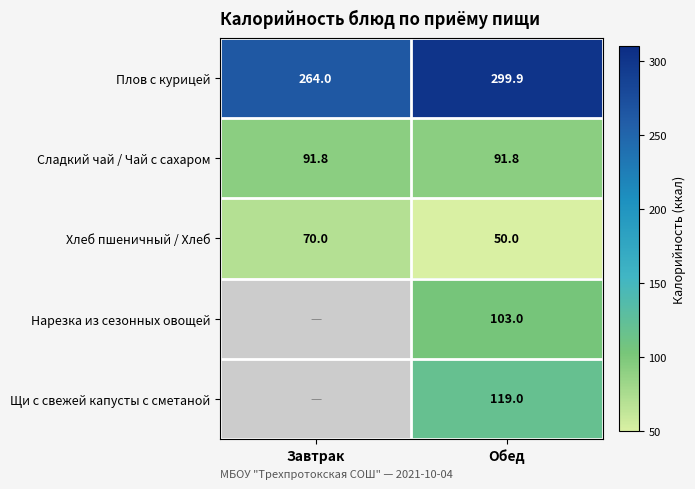

Read the Хлеб пшеничный / Хлеб value at Обед.

50.0